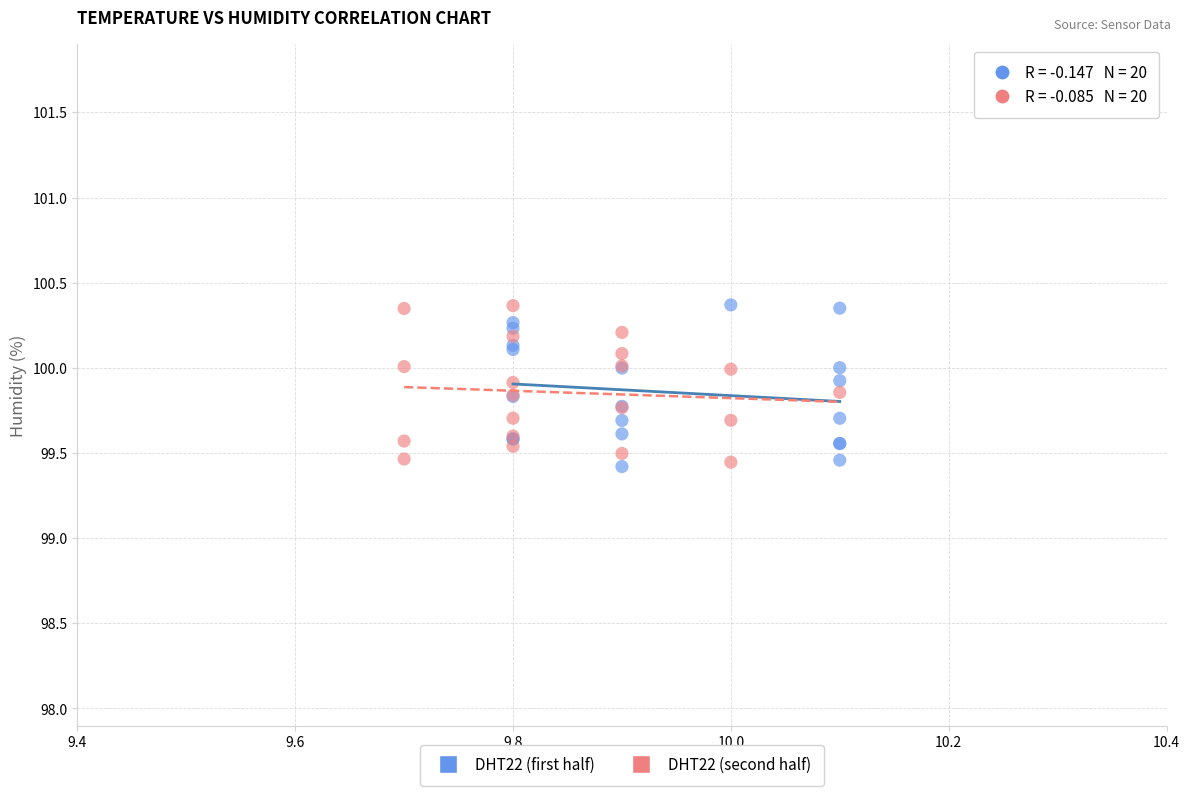

What are all the series names shown in the legend?

DHT22 (first half), DHT22 (second half)